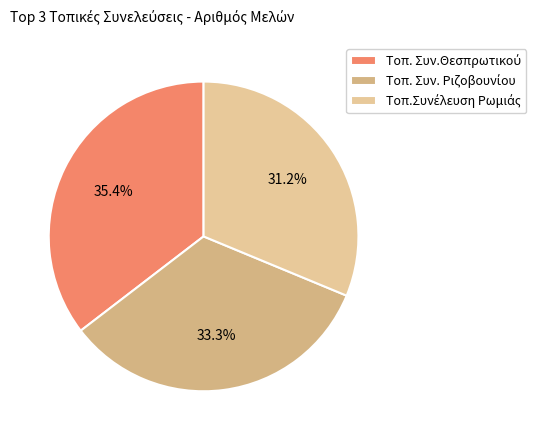

How many slices are in this pie chart?

3